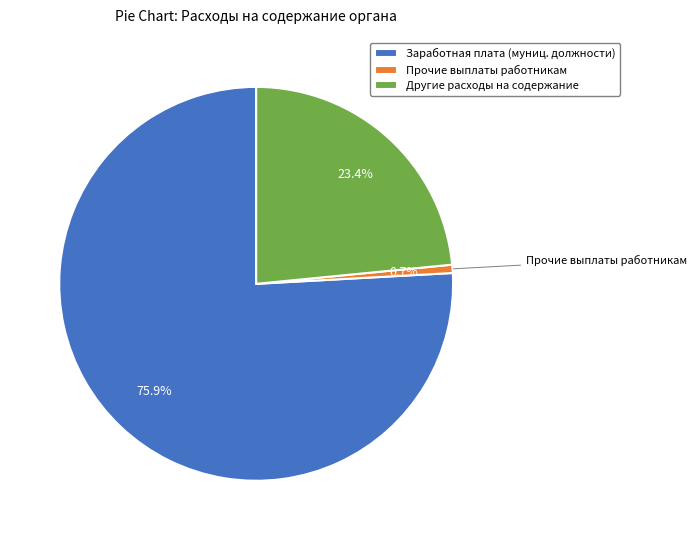

How many segments does this pie chart have?

3